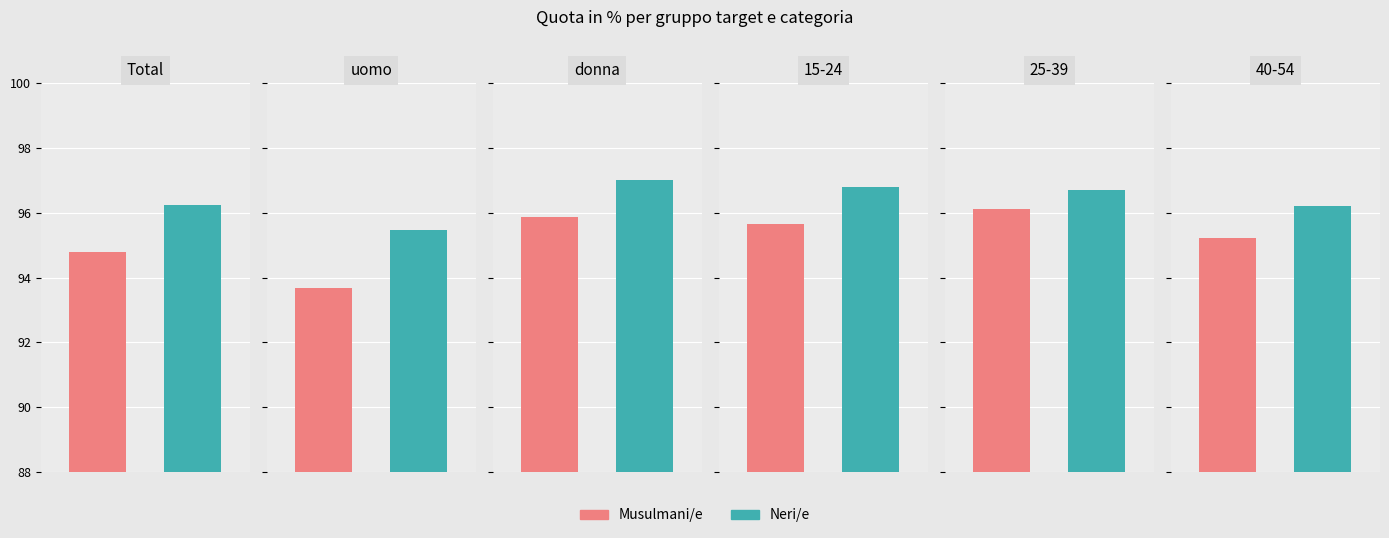

Reading left to right, extract all data points from this chart.

Musulmani/e: Total=94.8	uomo=93.7	donna=95.9	15-24=95.6	25-39=96.1	40-54=95.2
Neri/e: Total=96.3	uomo=95.5	donna=97.0	15-24=96.8	25-39=96.7	40-54=96.2